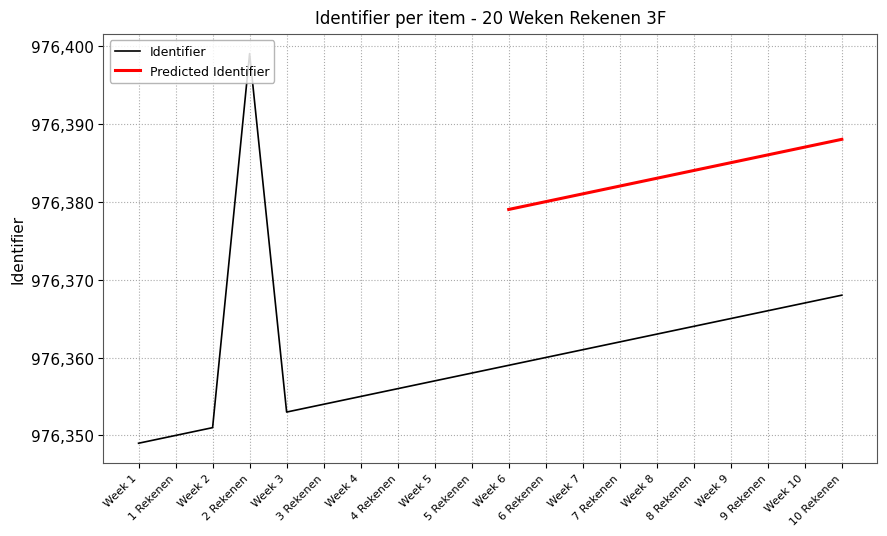

Between 4 Rekenen and 2 Rekenen, which is larger?

2 Rekenen